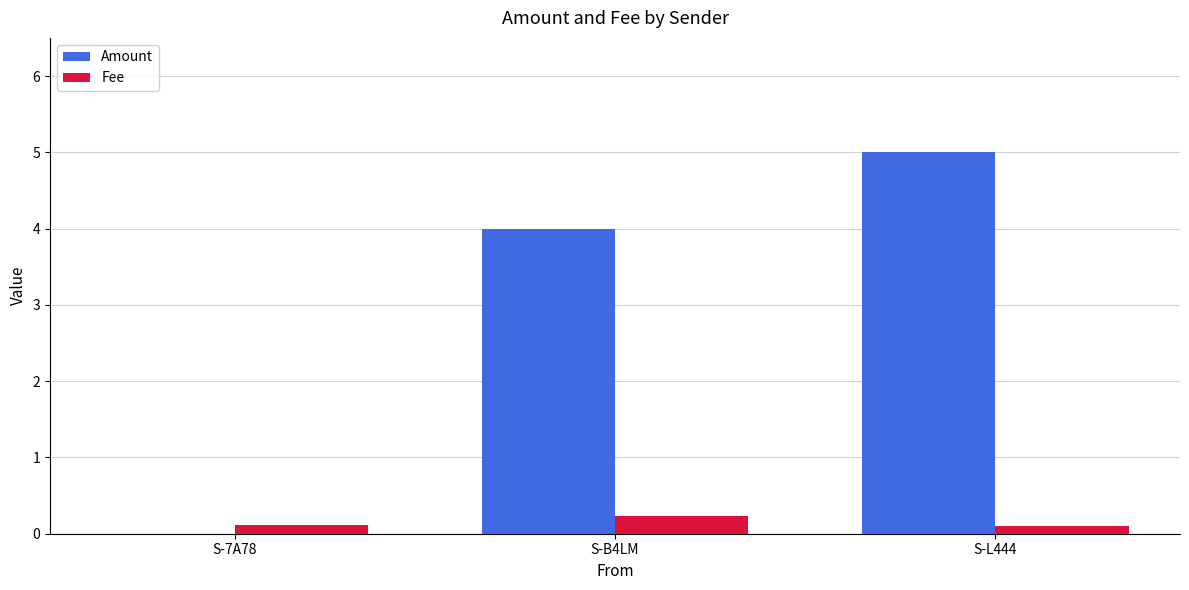

Is the value of Amount at S-B4LM greater than the value of Fee at S-7A78?

Yes